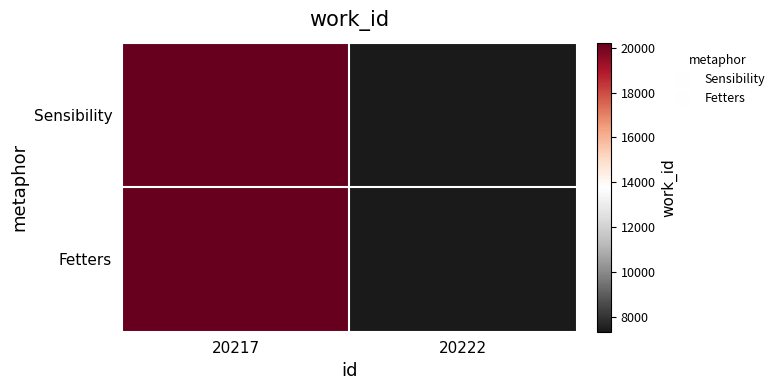

How many categories are shown in the chart?

2